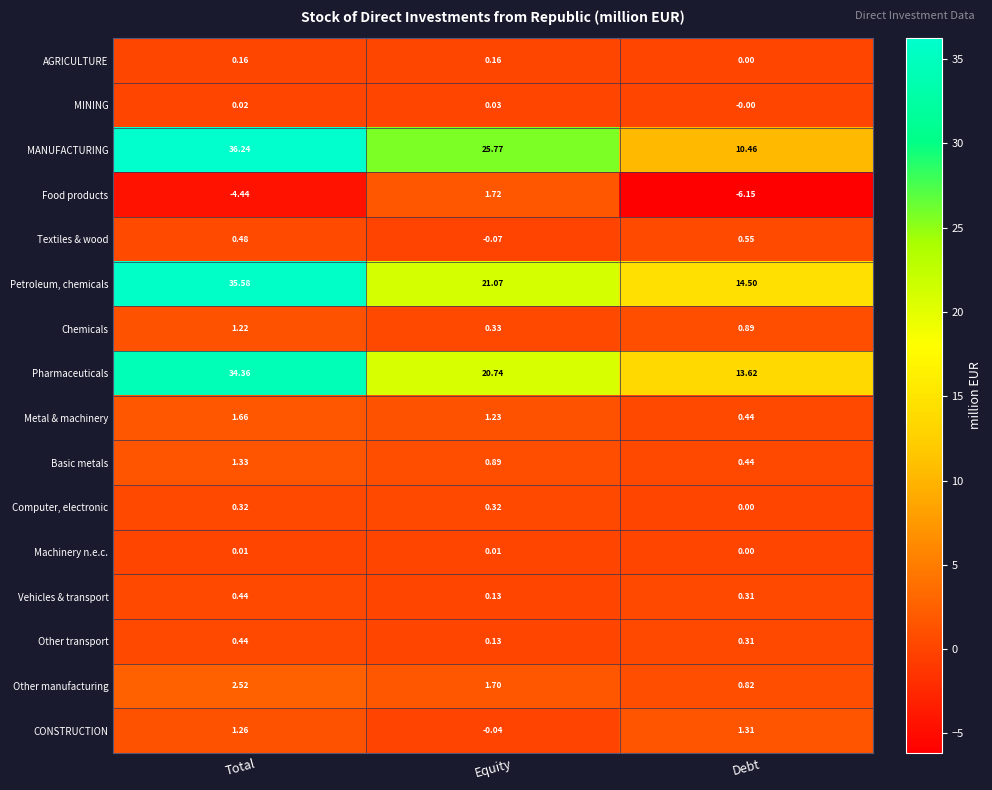

Which series has the widest spread of values?

MANUFACTURING